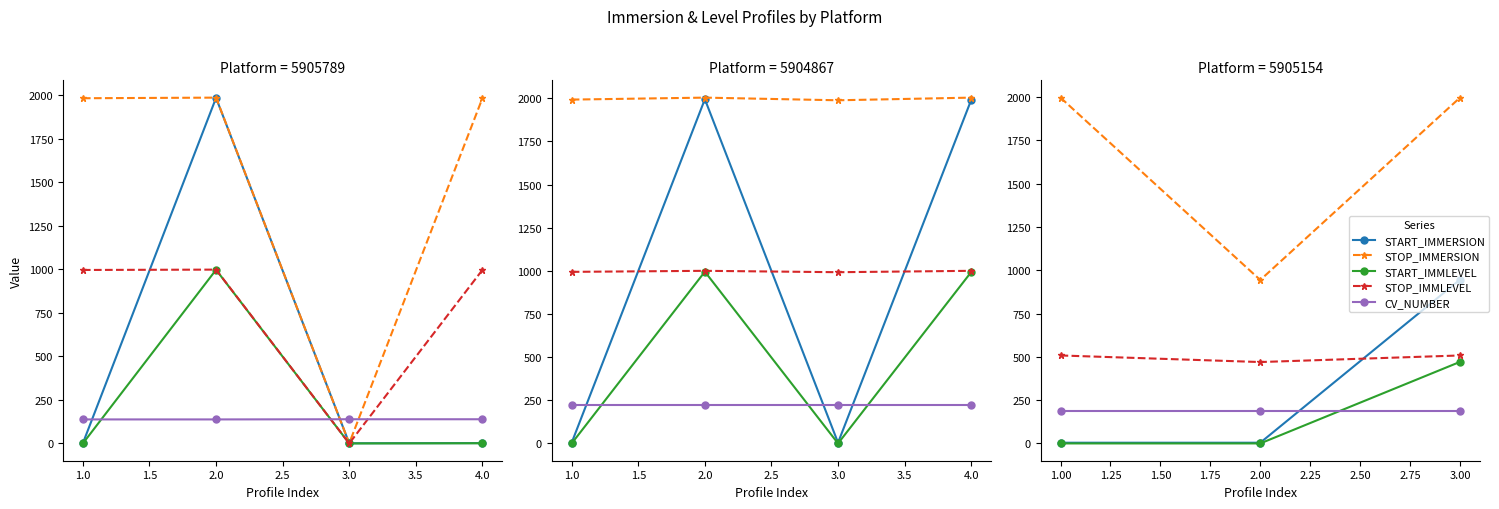

Does the chart have visible grid lines?

No